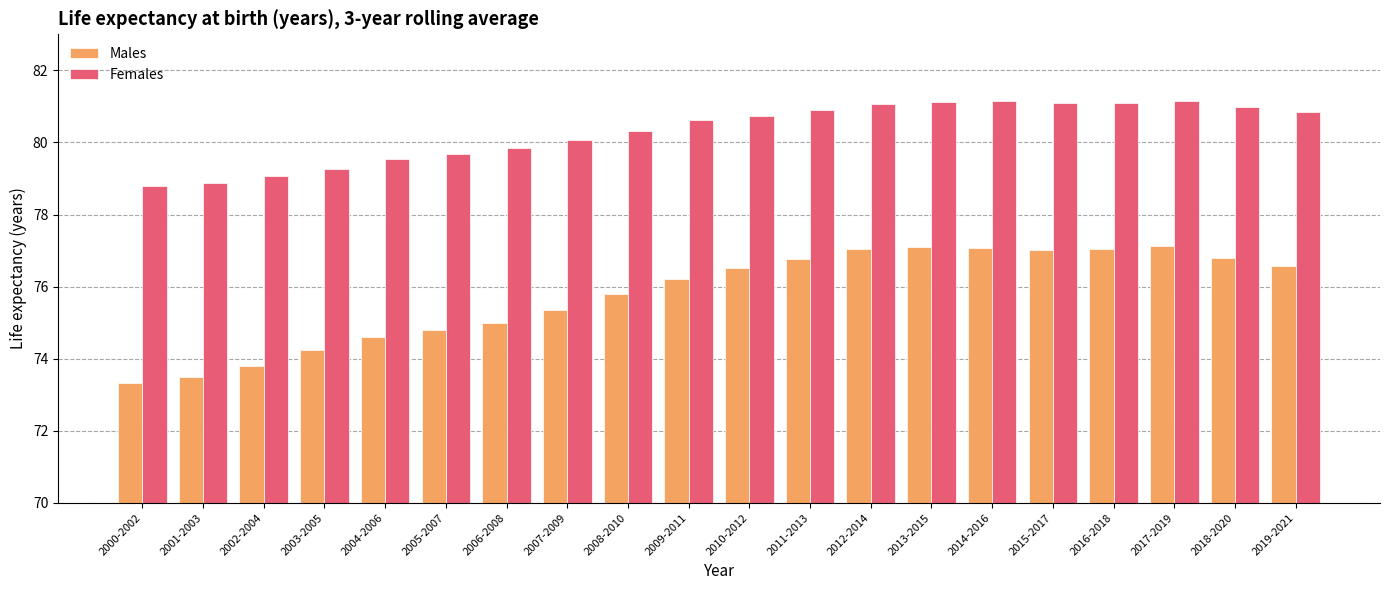

What position from the left is 2002-2004?

3